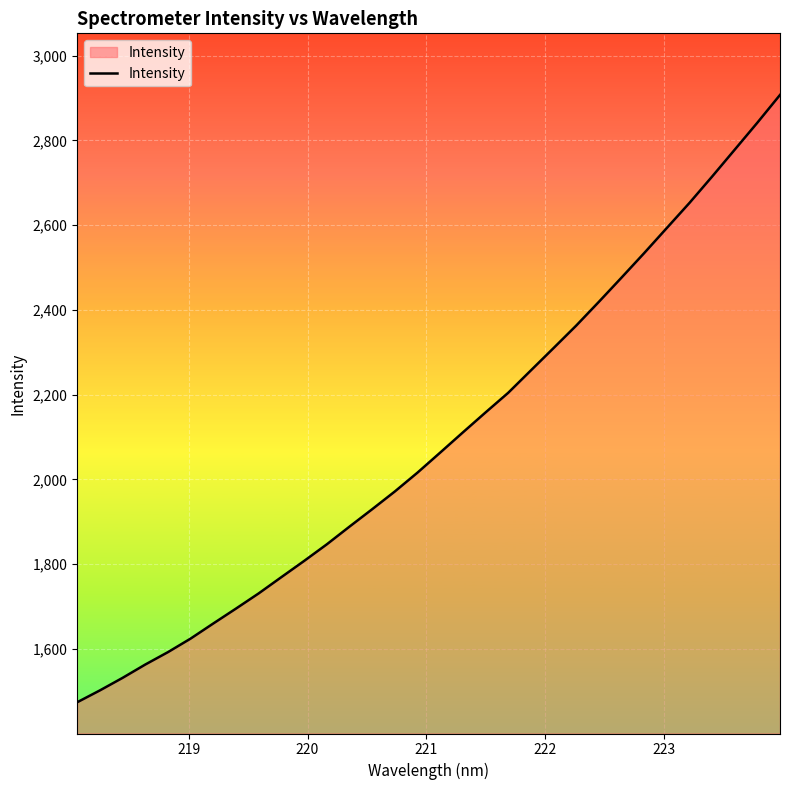

What is the difference between the maximum and minimum values?

1433.3